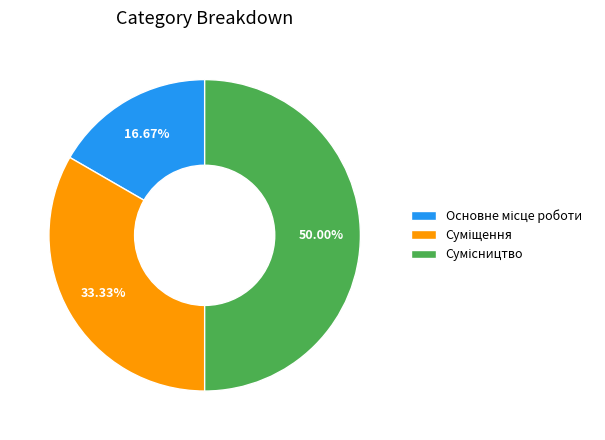

What is the ratio of the value at Сумісництво to the value at Основне місце роботи?

3.0